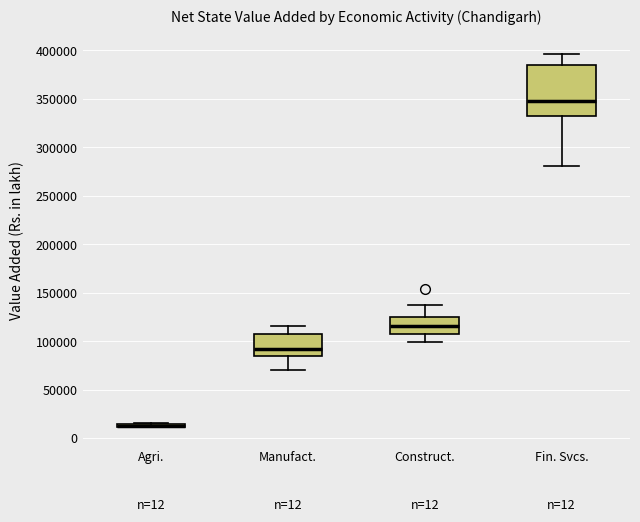

Which box is the tallest, from its lower edge to its upper edge?

Fin. Svcs.